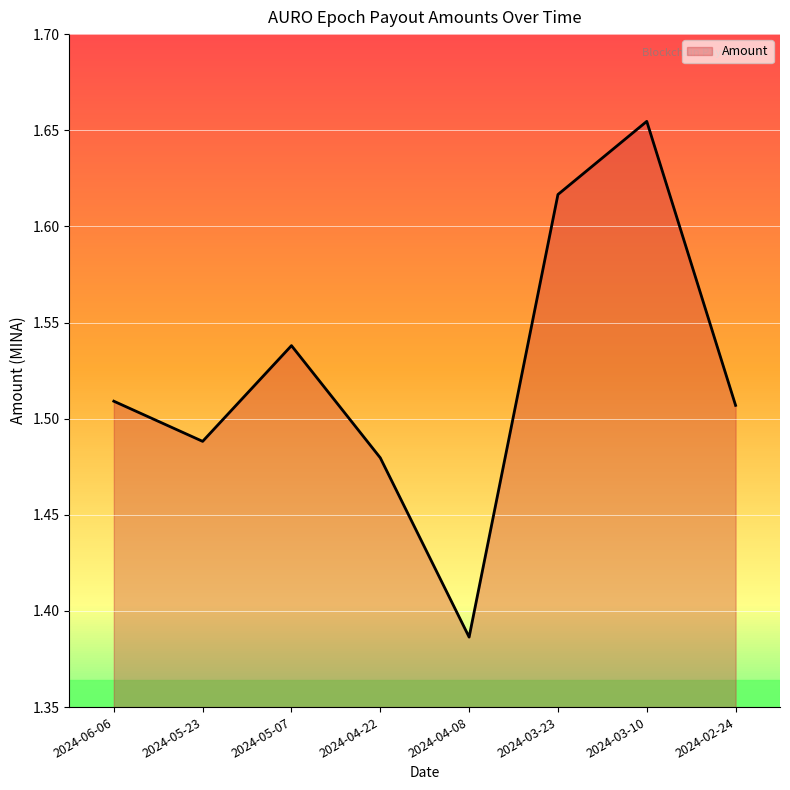

The value at 2024-05-23 is 1.5. True or false?

True